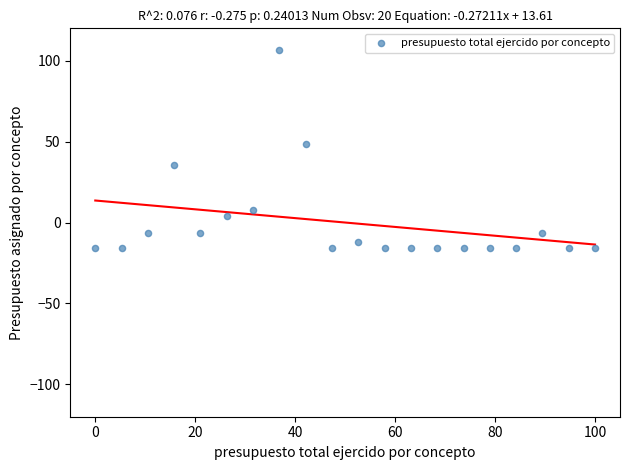

What Y value in the scatter plot is closest to 45?

48.4